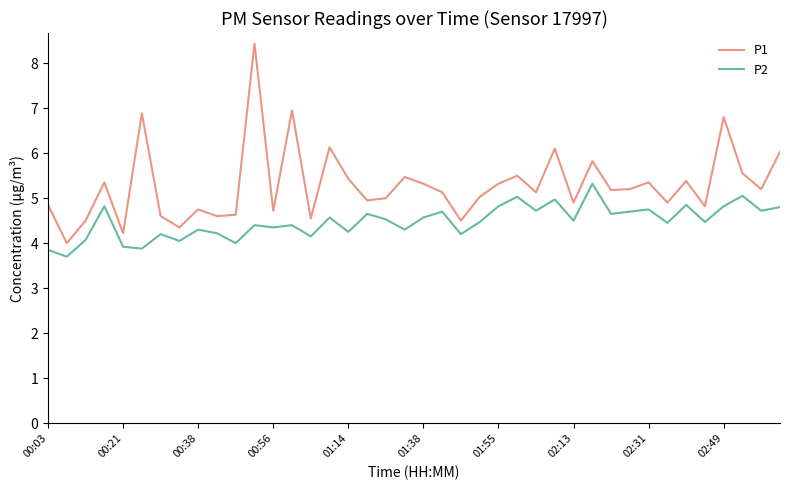

True or false: P1 and P2 cross at least once.

False